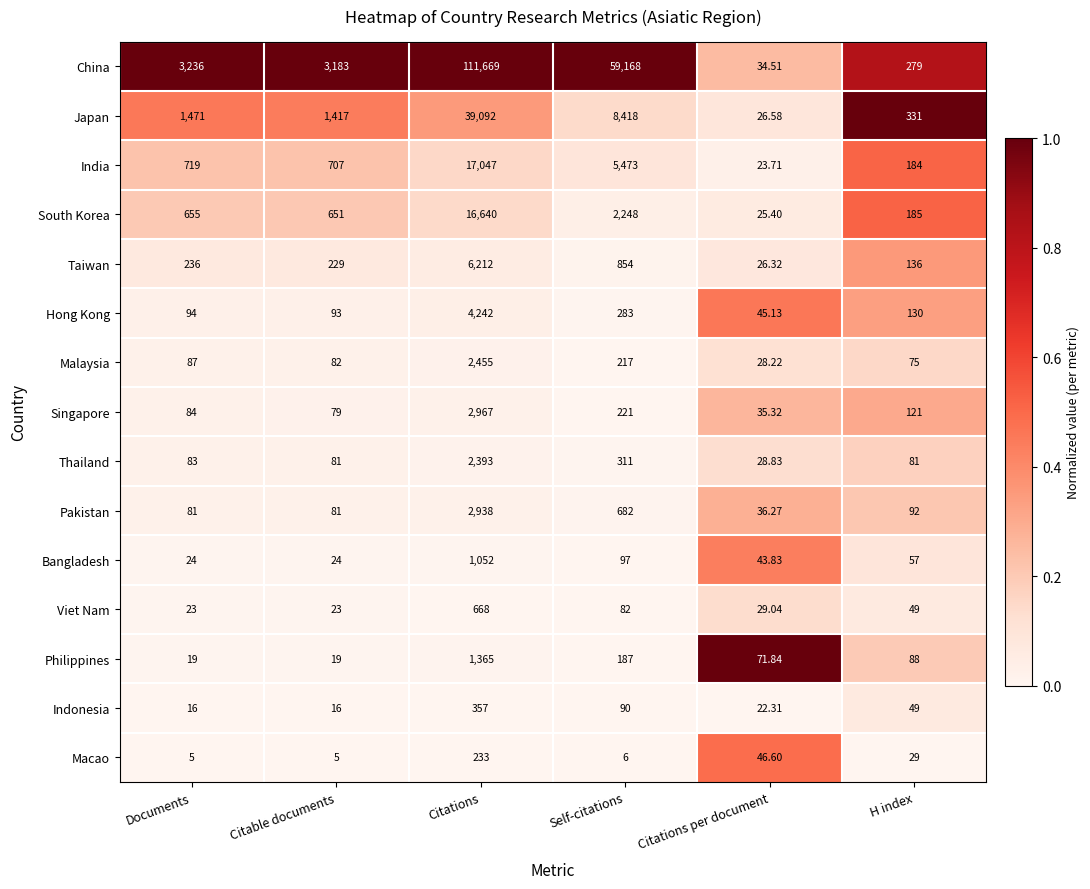

At which label does South Korea reach its peak?

Citations